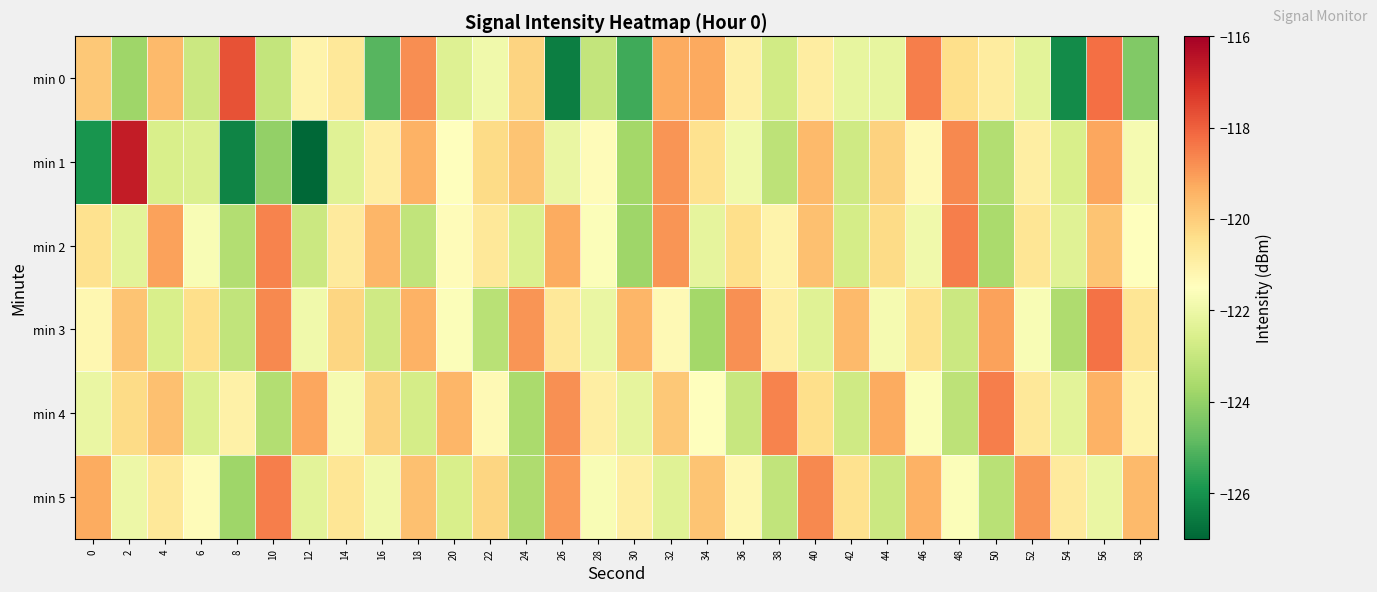

At which category does the chart reach its minimum across all series?

12